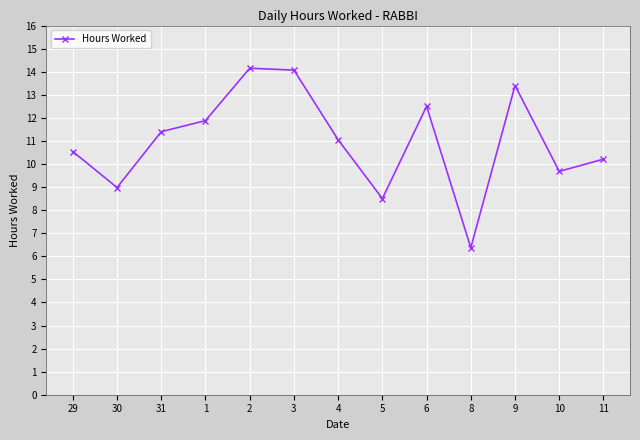

How many interior local valleys (lower than both neighbors) does the data have?

4